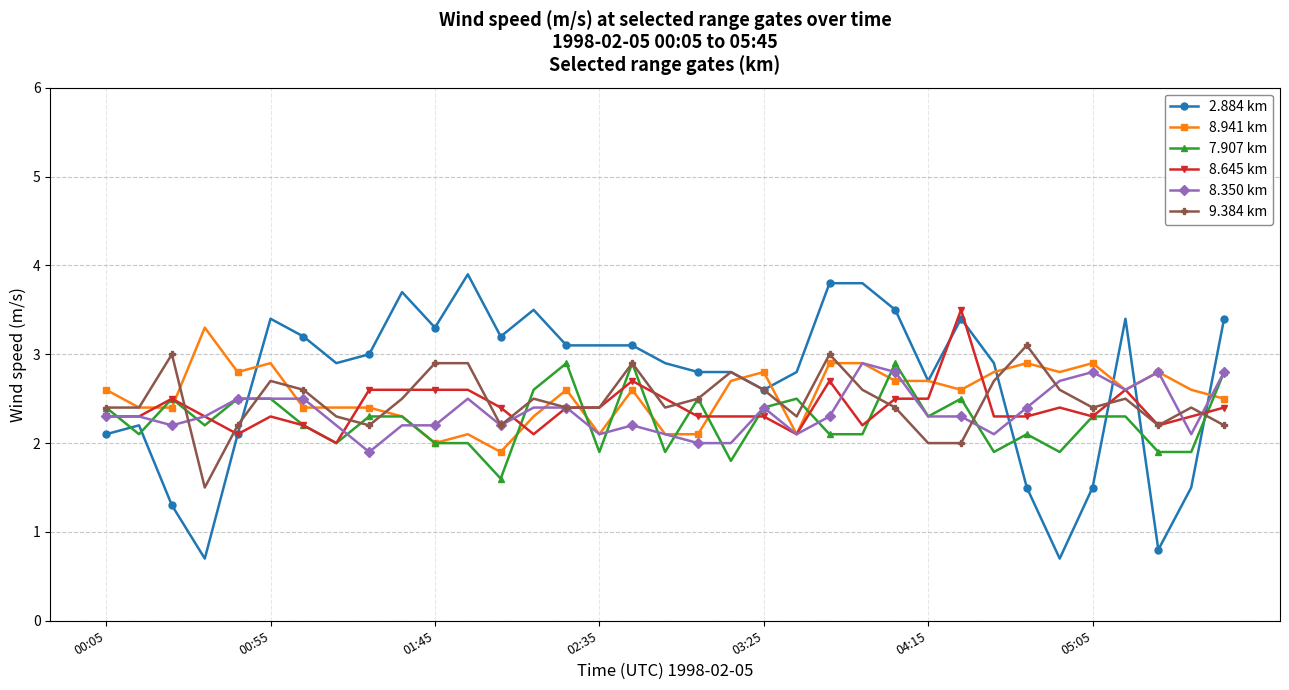

What is the difference between the maximum and minimum values in the 7.907 km series?

1.3